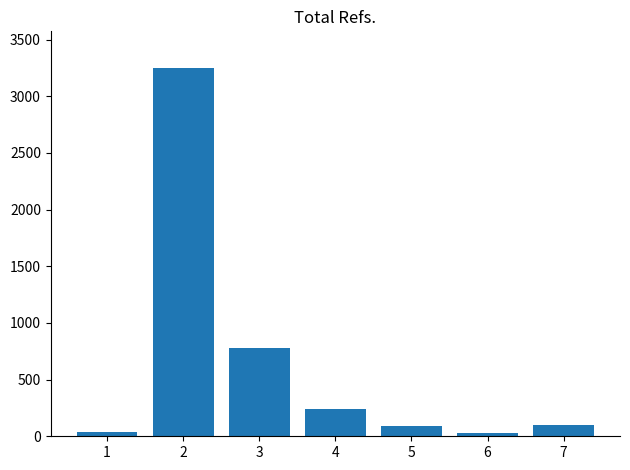

What is the change in value from 2 to 5?

-3158